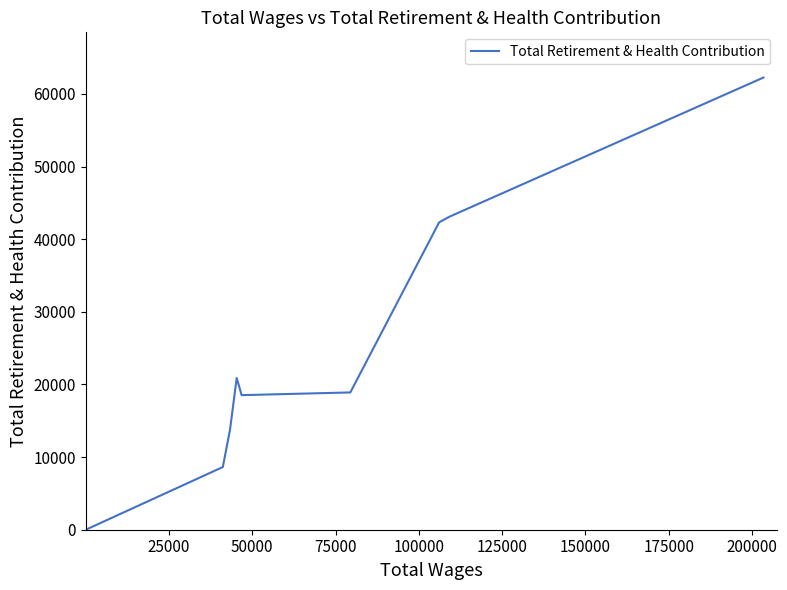

What is the greatest value displayed?

62255